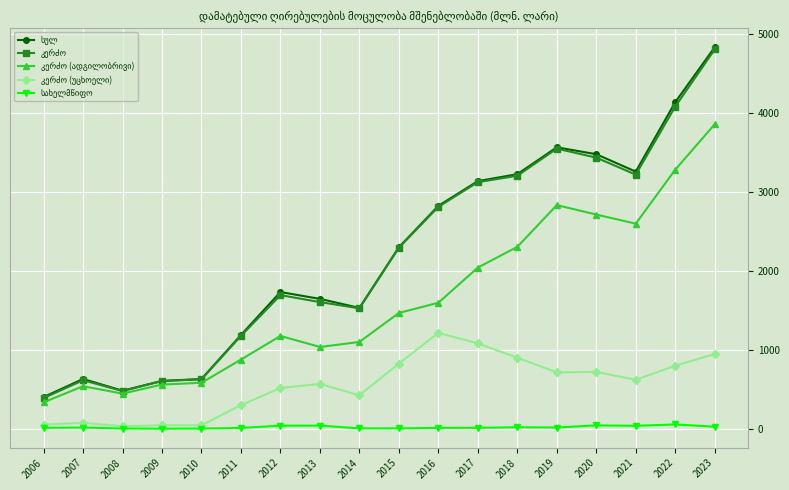

At how many categories does at least one series exceed 1982?

9